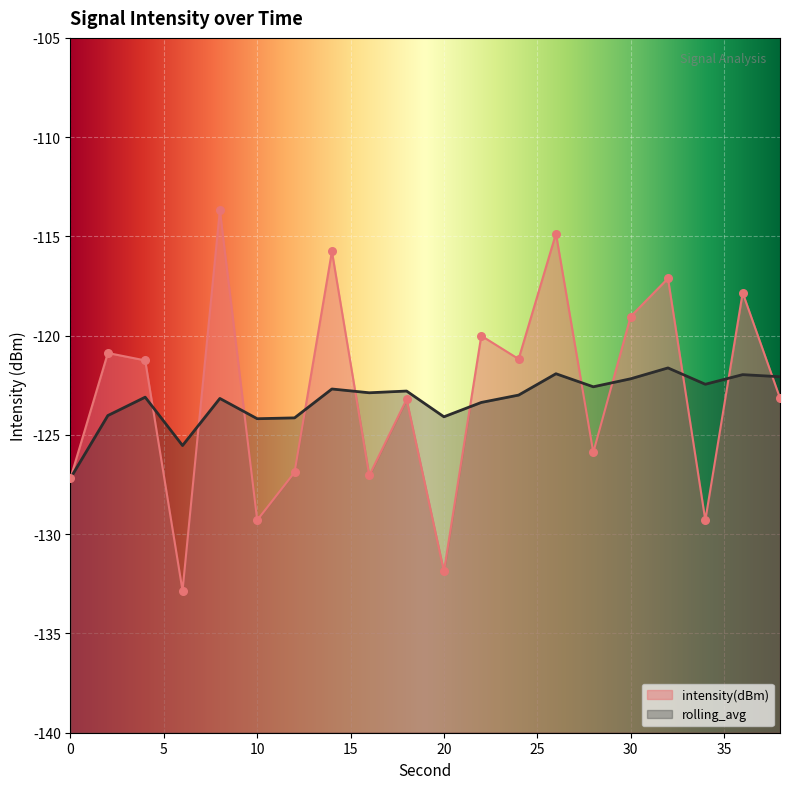

What is the total value across all series at 24?

-244.2